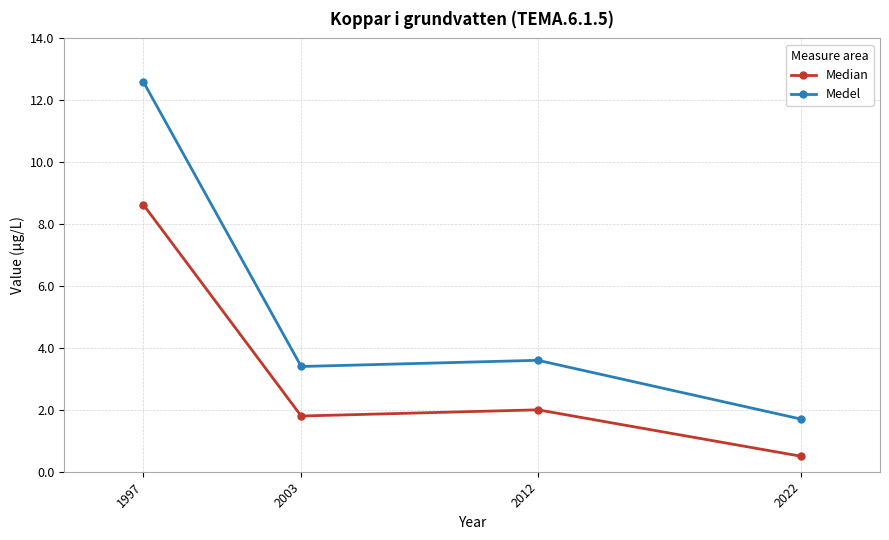

Which series has the largest total across all categories?

Medel